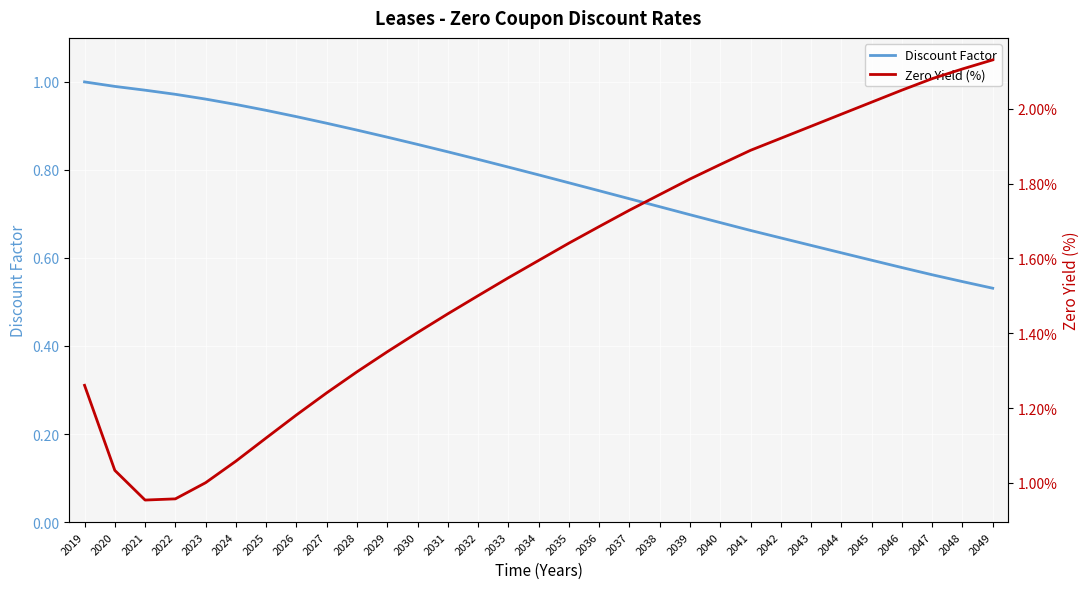

Rank the series by their average value, from highest to lowest.

Zero Yield (%), Discount Factor